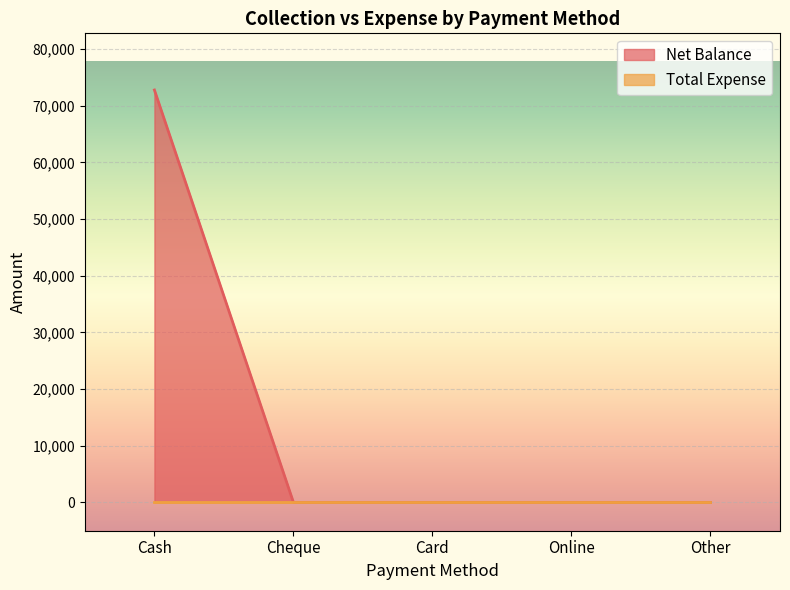

True or false: there are more than 0 points higher than both neighbors.

False